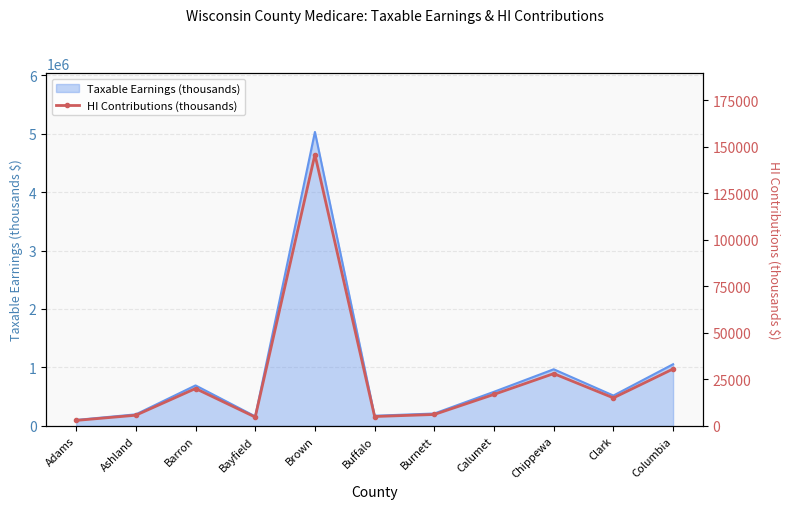

Rank the categories by value from lowest to highest.

Adams, Bayfield, Buffalo, Ashland, Burnett, Clark, Calumet, Barron, Chippewa, Columbia, Brown